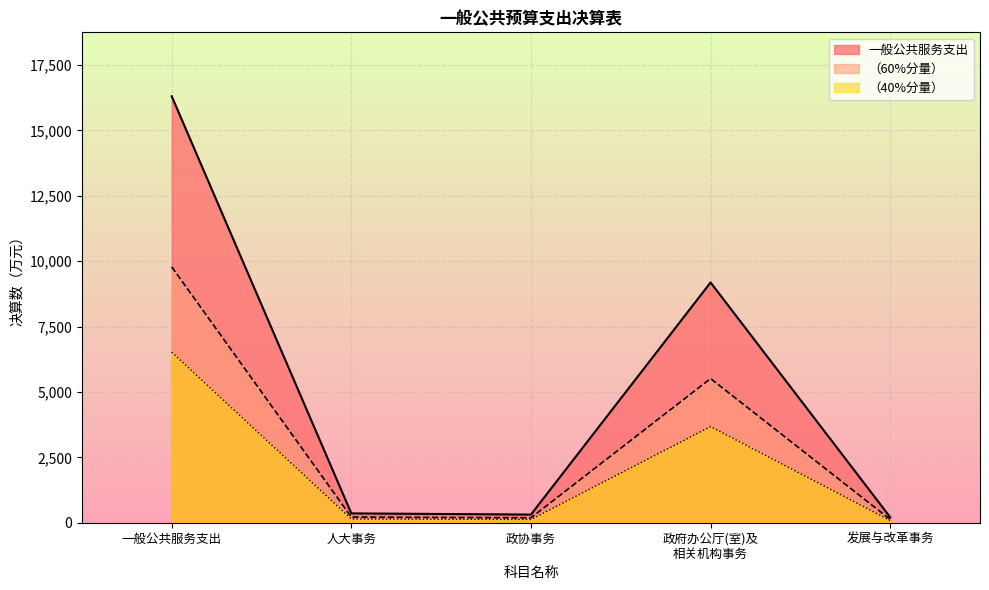

What is the greatest value displayed?

16304.0